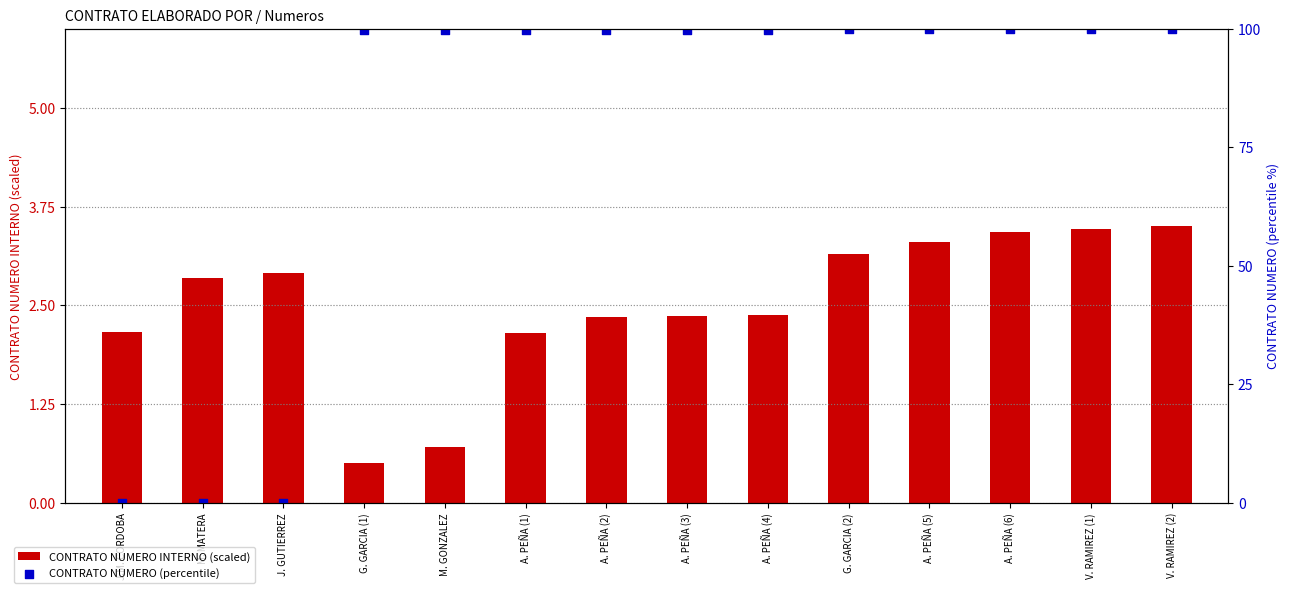

Is the value of CONTRATO NUMERO INTERNO (scaled) at J. GUTIERREZ greater than the value of CONTRATO NUMERO (percentile) at A. PEÑA (2)?

No